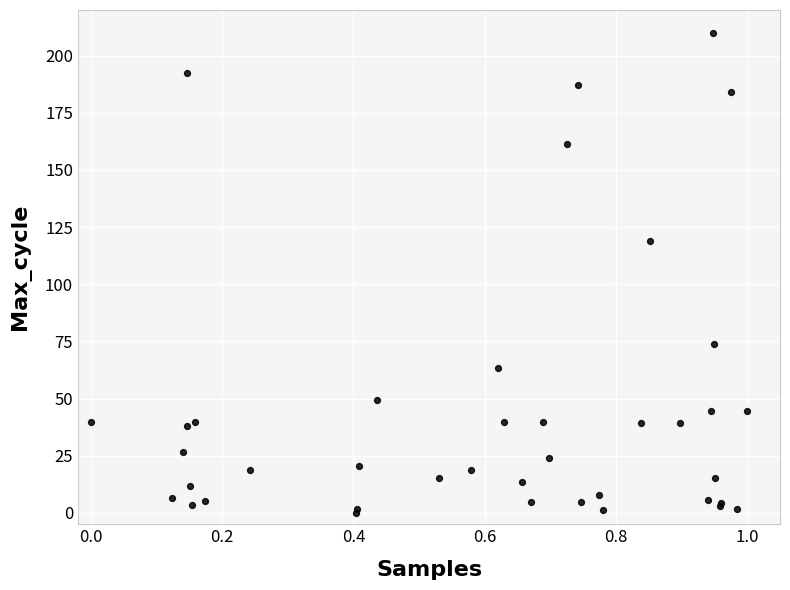

What Y value in the scatter plot is closest to 105?

118.8